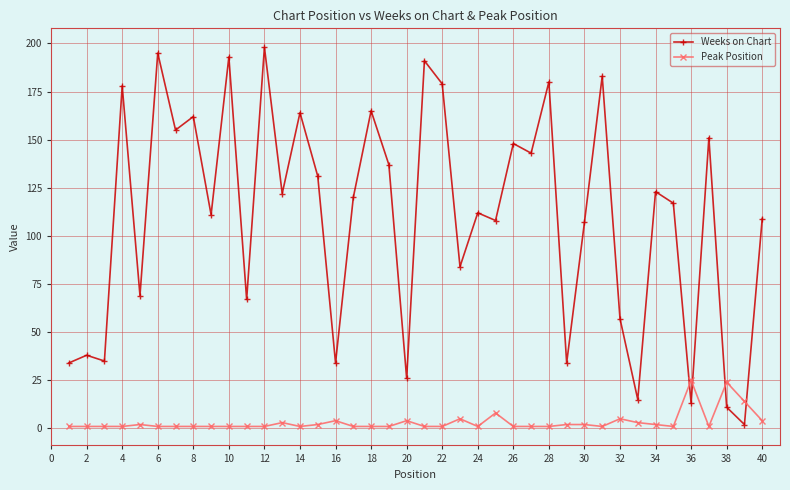

List the series in order of their peak value, highest first.

Weeks on Chart, Peak Position